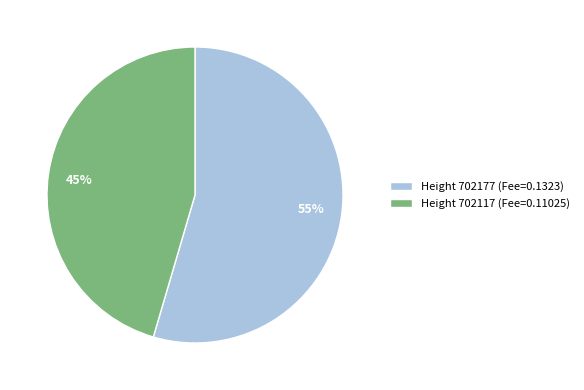

The 45% slice represents 45% of the pie. True or false?

True